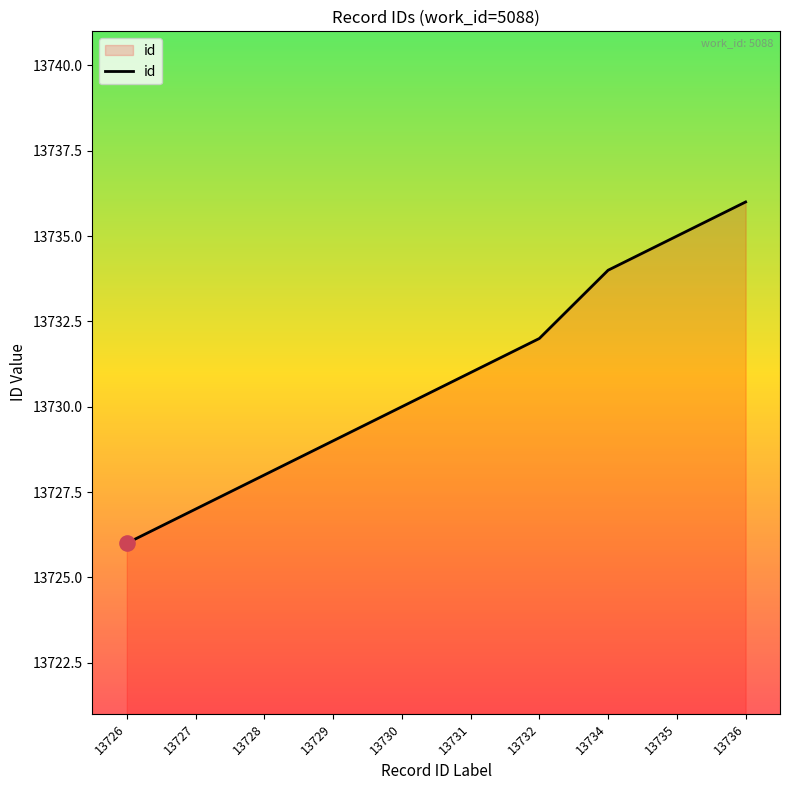

Between 13735 and 13729, which is larger?

13735